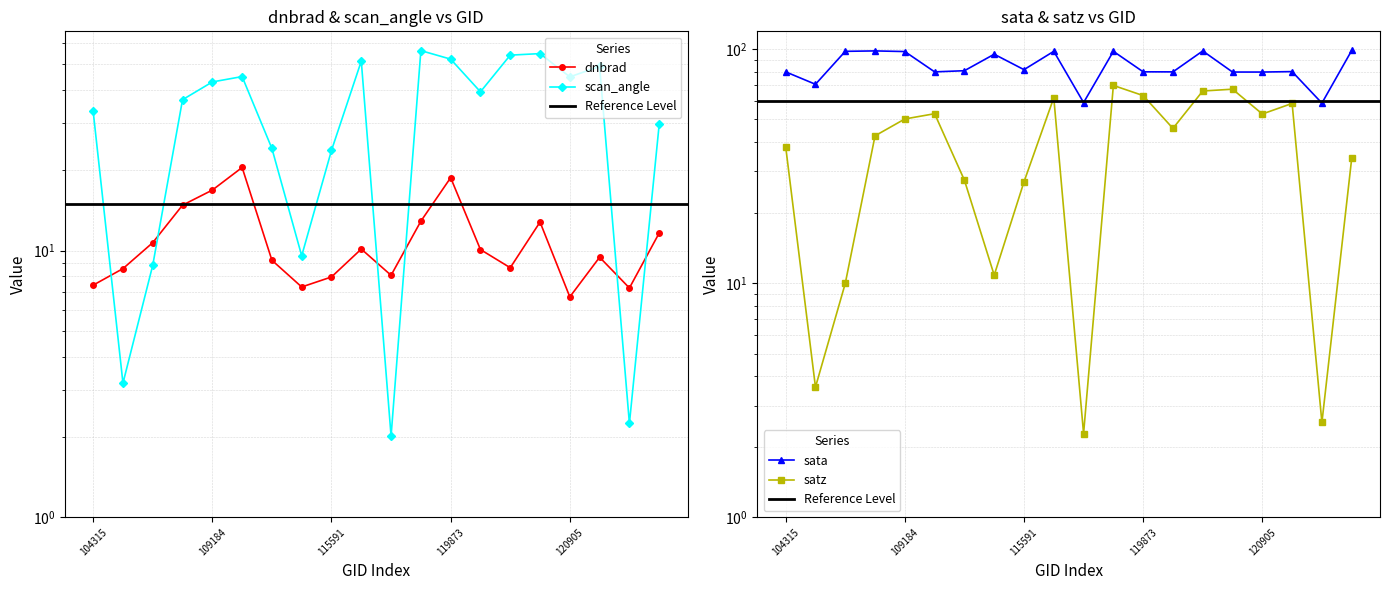

What is the label of the 3rd point from the right?

121771